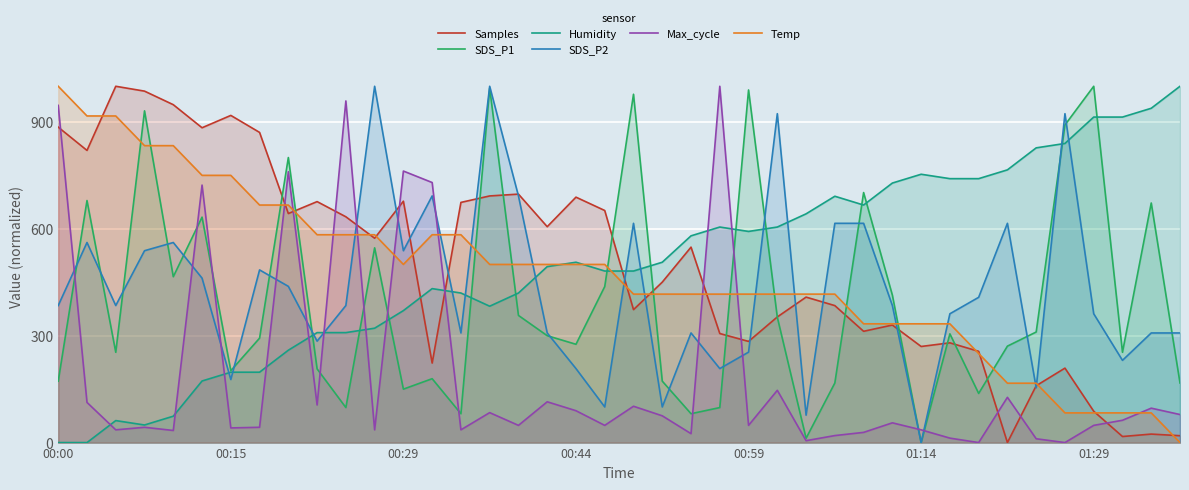

Reading left to right, extract all data points from this chart.

Samples: 885.3	820.0	1000.0	986.4	948.3	883.6	918.2	870.5	642.8	676.3	633.7	573.5	677.5	223.2	674.0	692.2	697.3	605.9	688.8	651.3	373.1	450.3	548.6	306.1	283.9	352.6	408.3	384.4	312.3	329.9	269.7	280.0	256.1	0.0	159.6	209.0	88.0	17.0	23.9	19.3
SDS_P1: 172.4	679.3	253.4	931.0	465.5	632.8	201.7	293.1	800.0	206.9	98.3	546.6	150.0	179.3	81.0	994.8	356.9	300.0	275.9	437.9	977.6	172.4	81.0	98.3	989.7	351.7	12.1	167.2	701.7	413.8	0.0	305.2	137.9	270.7	310.3	891.4	1000.0	253.4	672.4	167.2
Humidity: 0.0	0.0	61.7	49.4	74.1	172.8	197.5	197.5	259.3	308.6	308.6	321.0	370.4	432.1	419.8	382.7	419.8	493.8	506.2	481.5	481.5	506.2	580.2	604.9	592.6	604.9	642.0	691.4	666.7	728.4	753.1	740.7	740.7	765.4	827.2	839.5	913.6	913.6	938.3	1000.0
SDS_P2: 384.6	561.5	384.6	538.5	561.5	461.5	176.9	484.6	438.5	284.6	384.6	1000.0	538.5	692.3	307.7	1000.0	692.3	307.7	207.7	100.0	615.4	100.0	307.7	207.7	253.8	923.1	76.9	615.4	615.4	384.6	0.0	361.5	407.7	615.4	153.8	923.1	361.5	230.8	307.7	307.7
Max_cycle: 946.3	112.7	35.8	42.9	34.0	722.7	41.1	42.9	760.3	105.5	958.9	35.8	762.1	729.9	35.8	84.1	48.3	114.5	89.4	48.3	102.0	75.1	25.0	1000.0	48.3	146.7	5.4	19.7	28.6	55.5	35.8	12.5	0.0	127.0	10.7	0.0	48.3	62.6	96.6	78.7
Temp: 1000.0	916.7	916.7	833.3	833.3	750.0	750.0	666.7	666.7	583.3	583.3	583.3	500.0	583.3	583.3	500.0	500.0	500.0	500.0	500.0	416.7	416.7	416.7	416.7	416.7	416.7	416.7	416.7	333.3	333.3	333.3	333.3	250.0	166.7	166.7	83.3	83.3	83.3	83.3	0.0